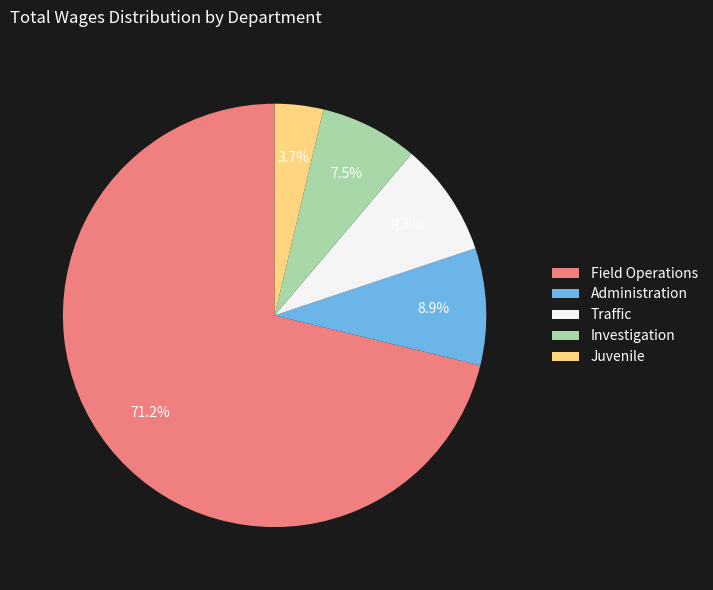

True or false: Administration accounts for 19% of the total.

False